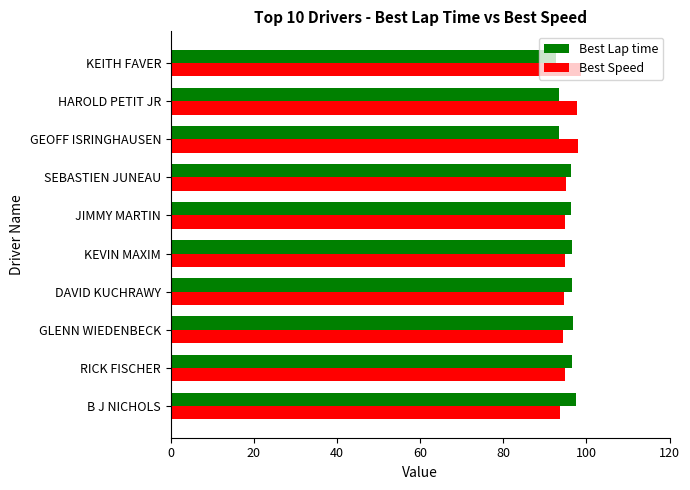

What is the difference between the maximum and minimum values in the Best Lap time series?

4.9